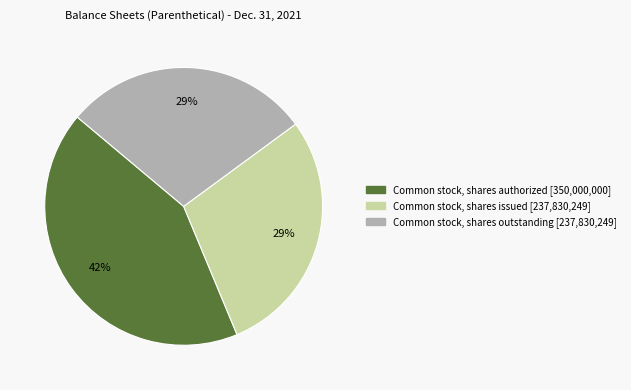

Is there a majority slice in this chart?

No